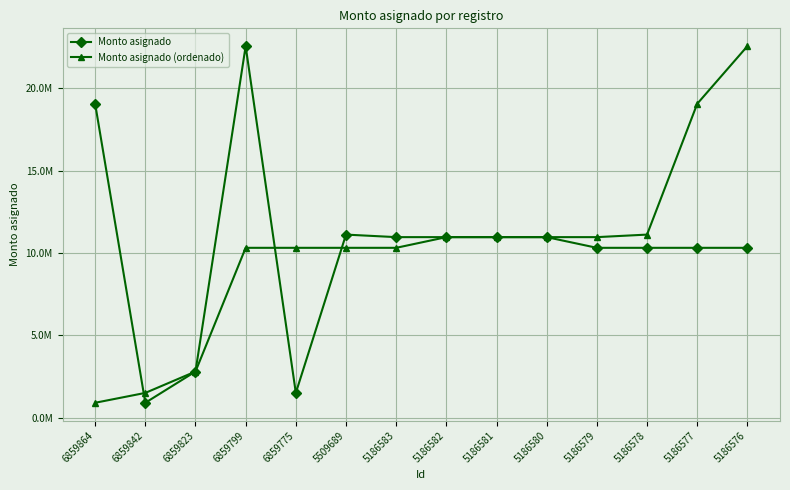

The value of Monto asignado at 5186576 is 10316003.6. True or false?

True